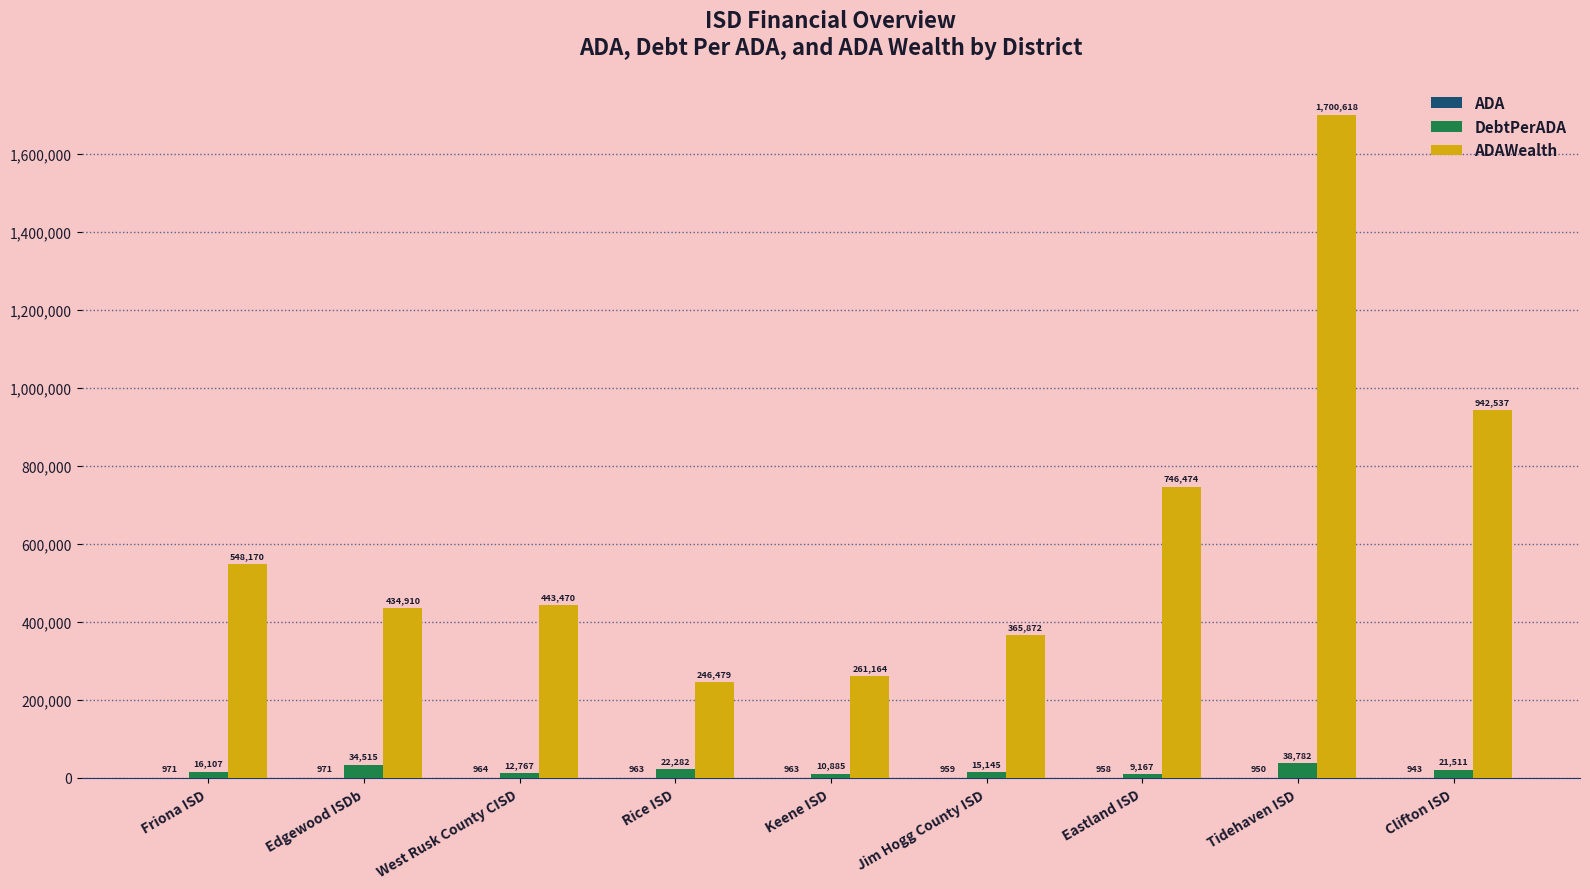

True or false: ADAWealth has a value of 860285.0 at Friona ISD.

False